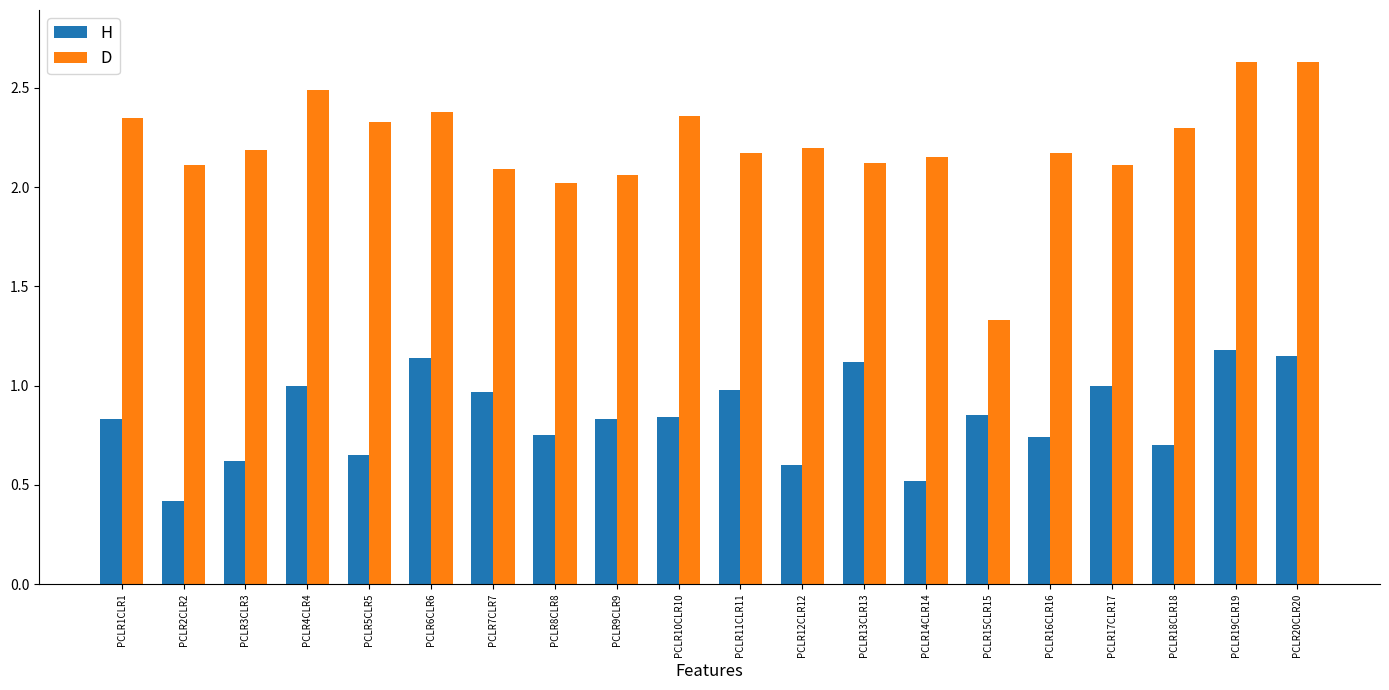

What is the sum of all D values?

44.2